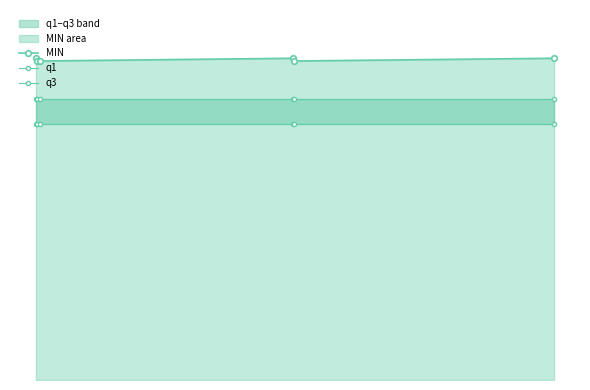

How many lines are shown in the chart?

3